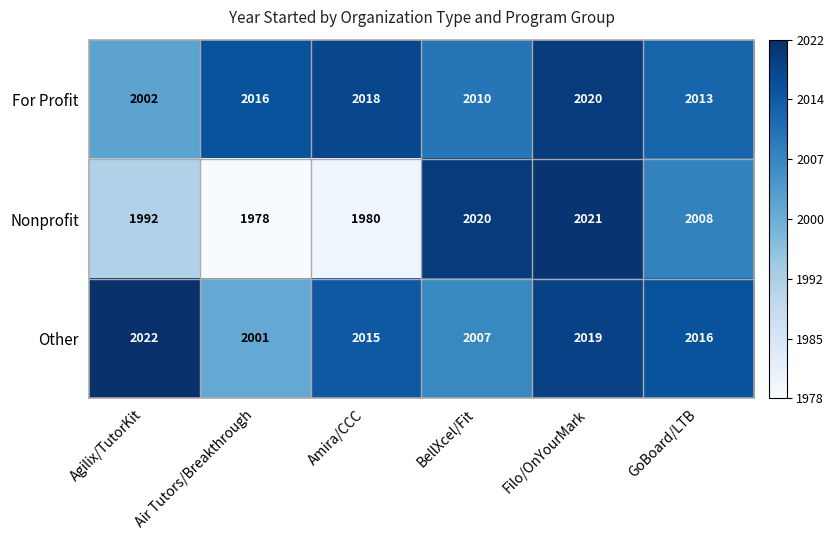

Which series has the largest total across all categories?

Other